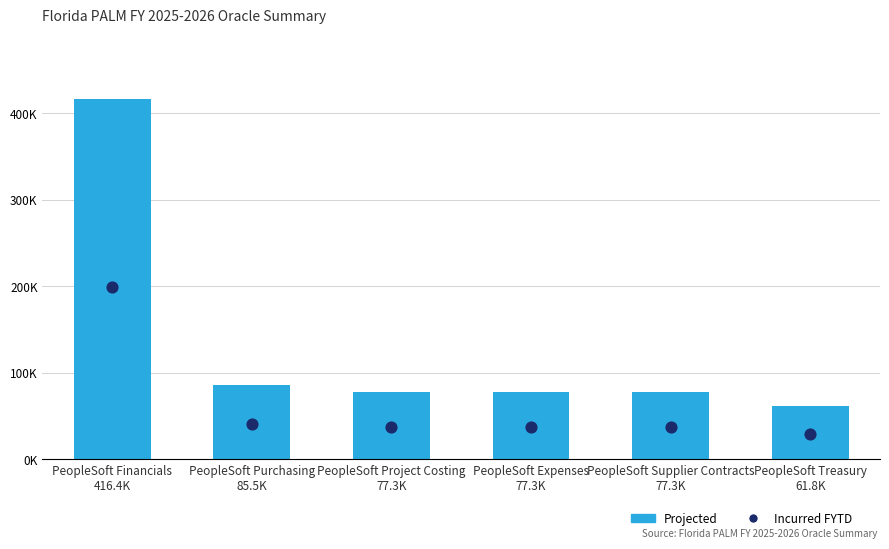

What is the total value across all series at PeopleSoft Treasury
61.8K?

91301.7